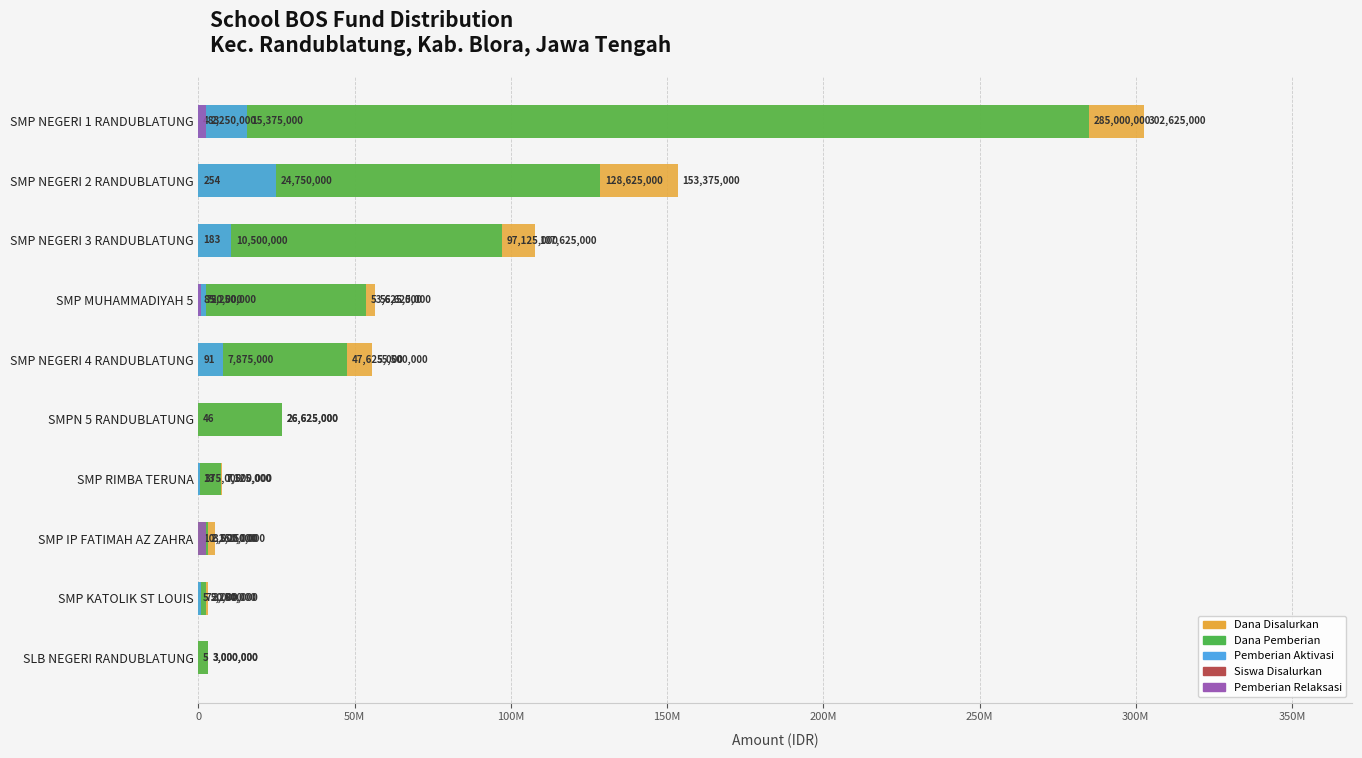

How many data points does each series have?

10